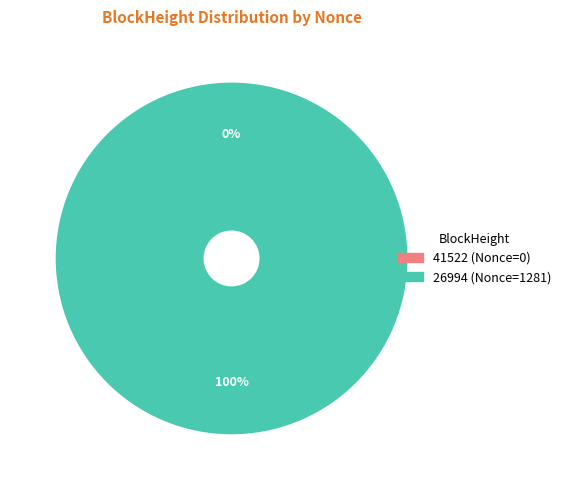

Count the number of slices in the pie.

2